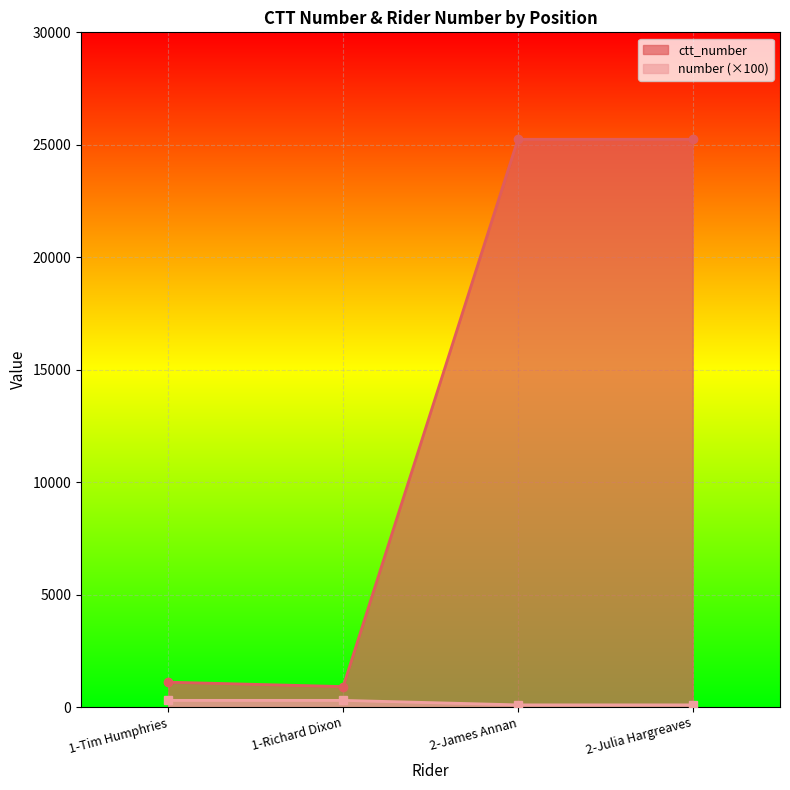

What is the label of the 3rd point from the left?

2-James Annan